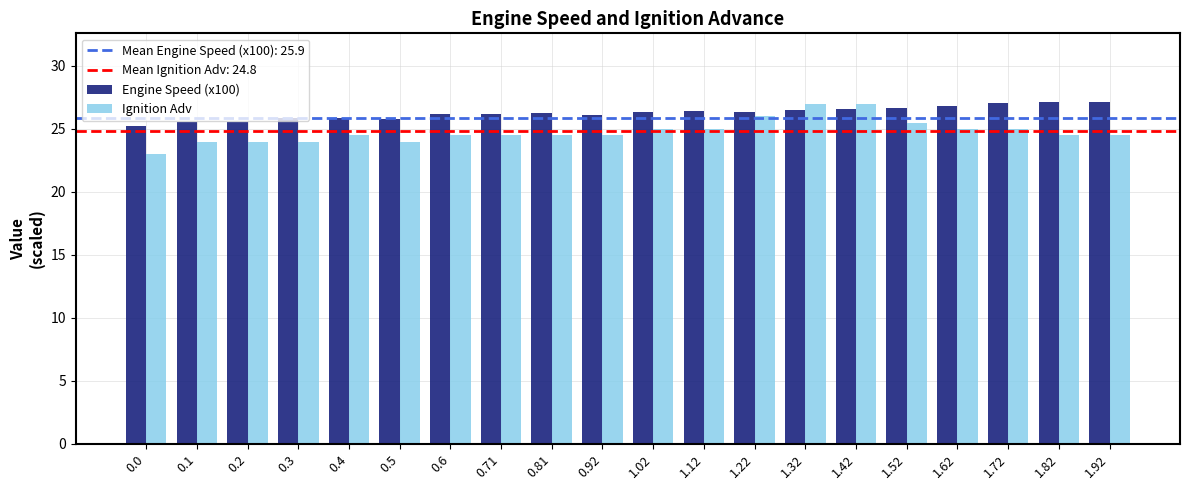

What is the smallest value displayed?

23.0